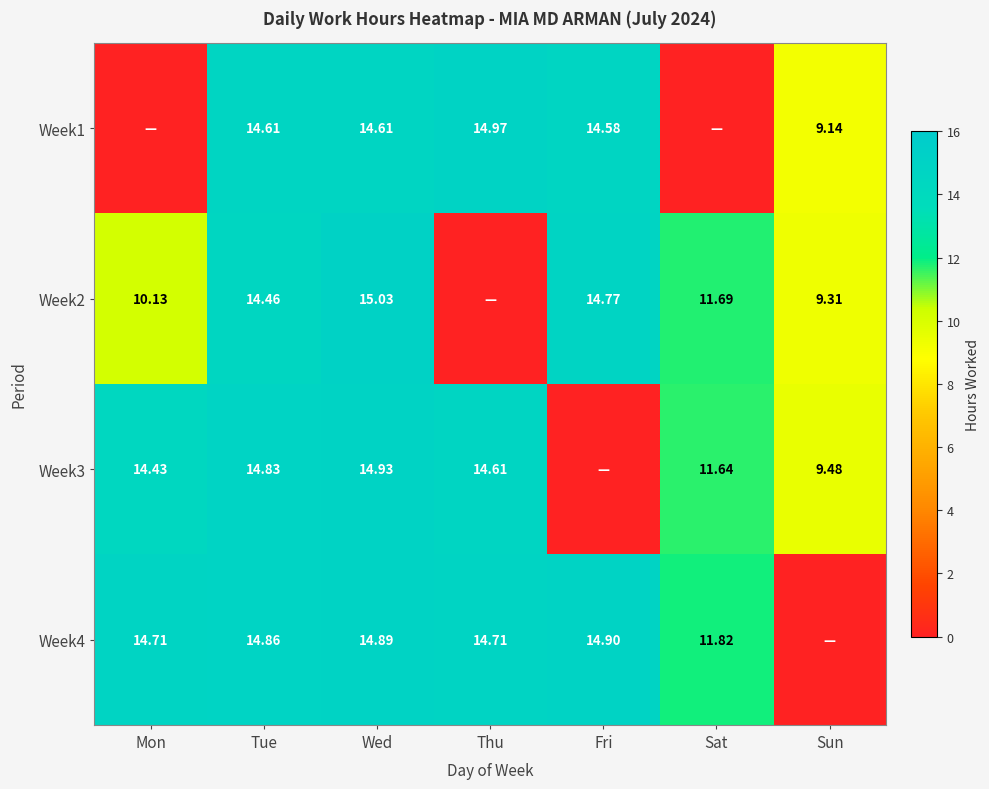

The value of Week1 at Wed is 24.7. True or false?

False